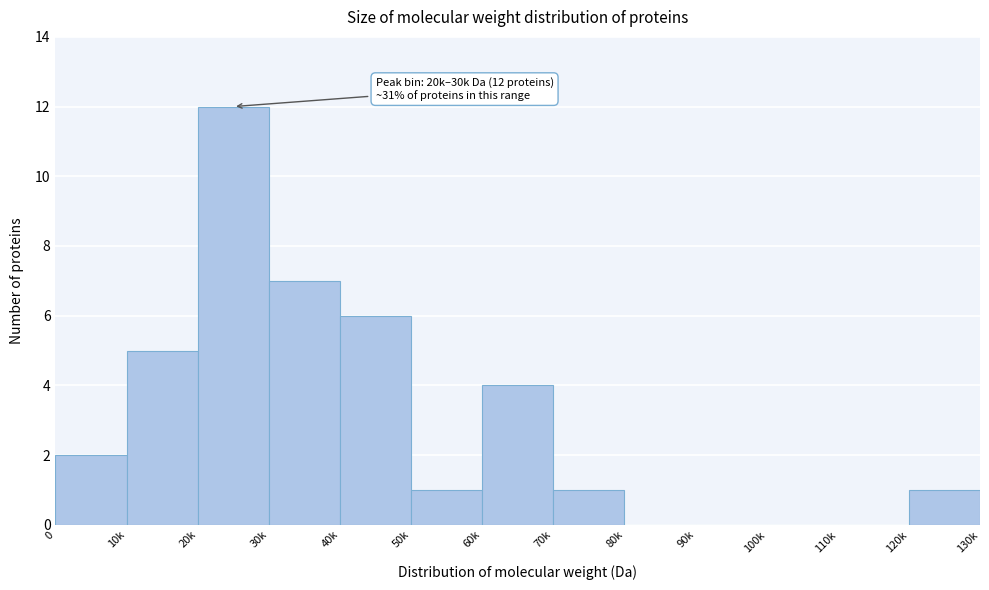

Reading left to right, transcribe all the data shown in this chart.

0=2	10k=5	20k=12	30k=7	40k=6	50k=1	60k=4	70k=1	80k=0	90k=0	100k=0	110k=0	120k=1